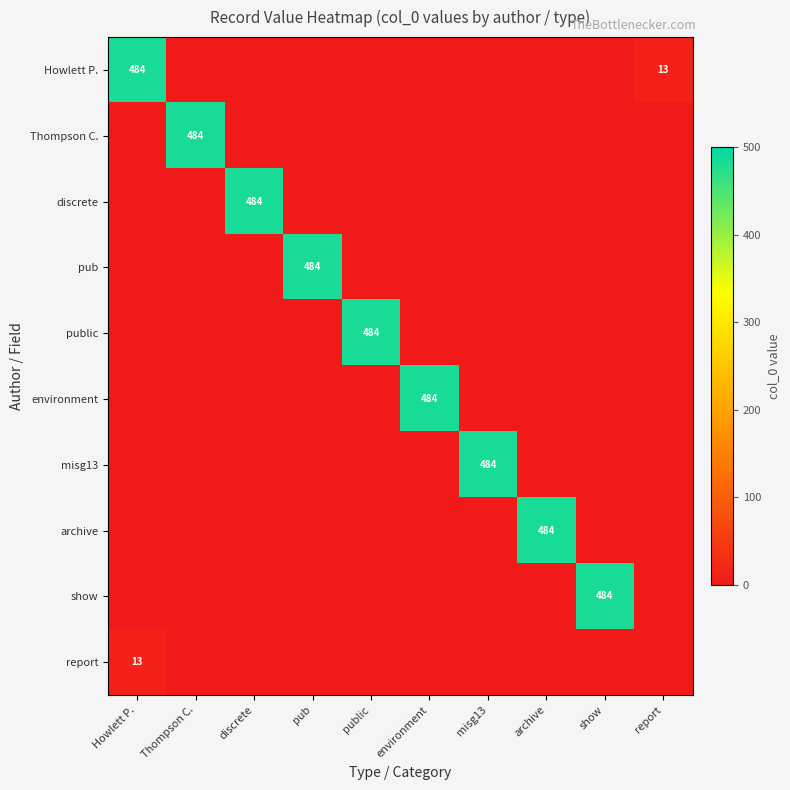

Which series has the largest total across all categories?

Howlett P.